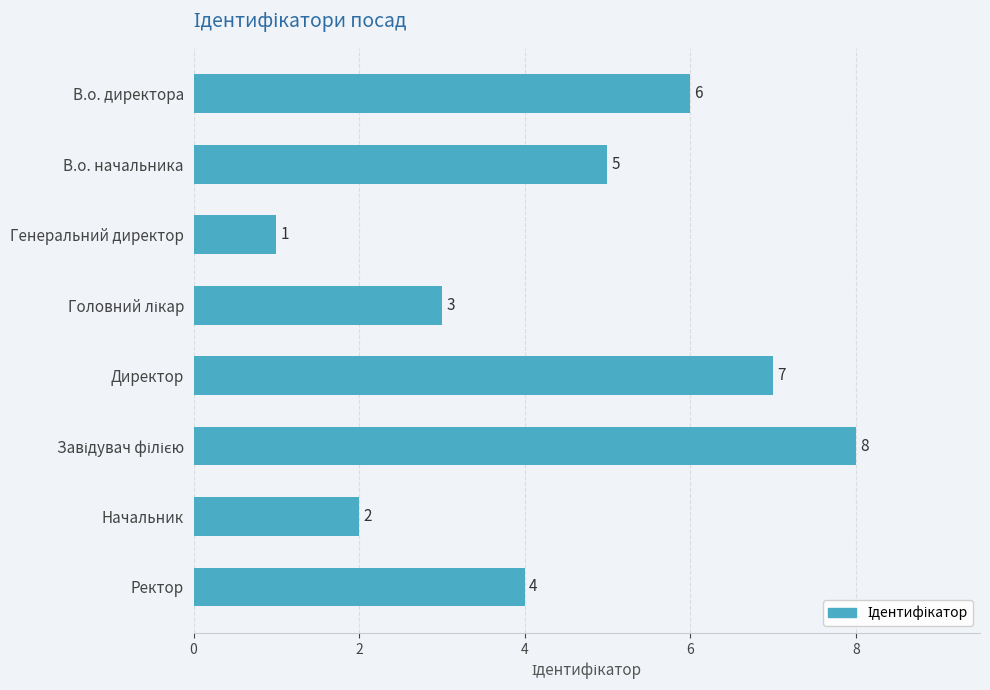

What is the greatest value displayed?

8